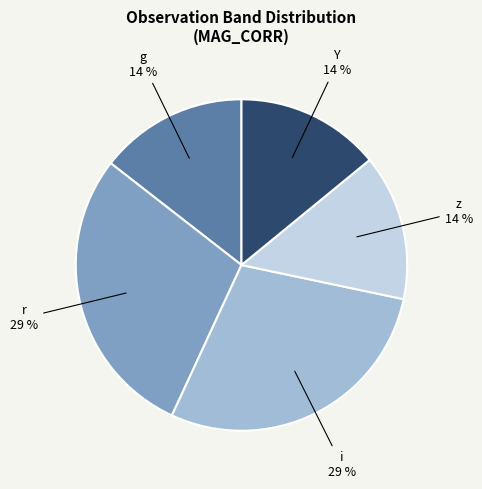

Count the number of slices in the pie.

5